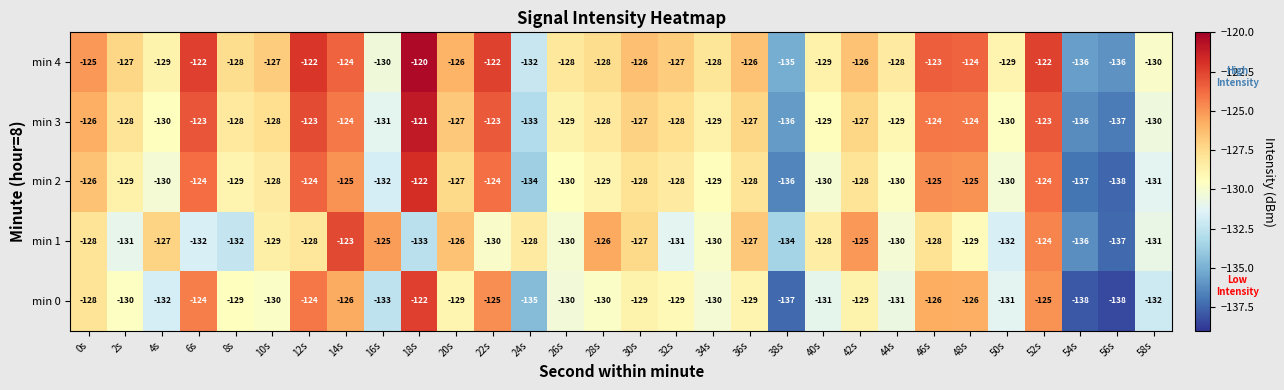

What is the average value of the min 1 series?

-129